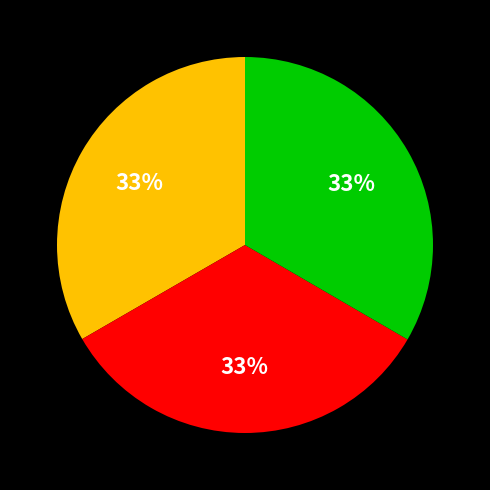

Count the number of slices in the pie.

3